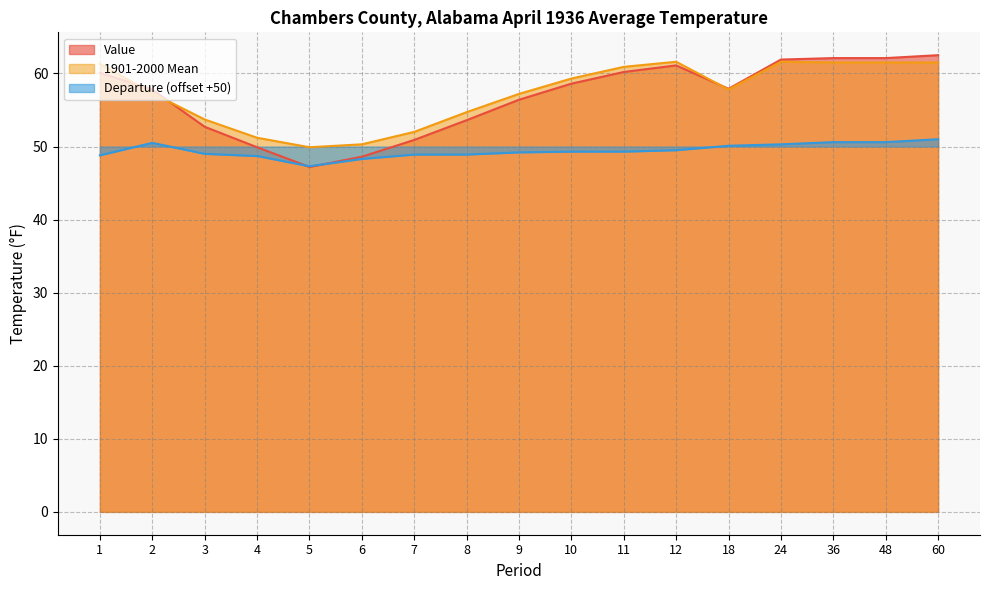

What is the total value across all series at 48?

174.2